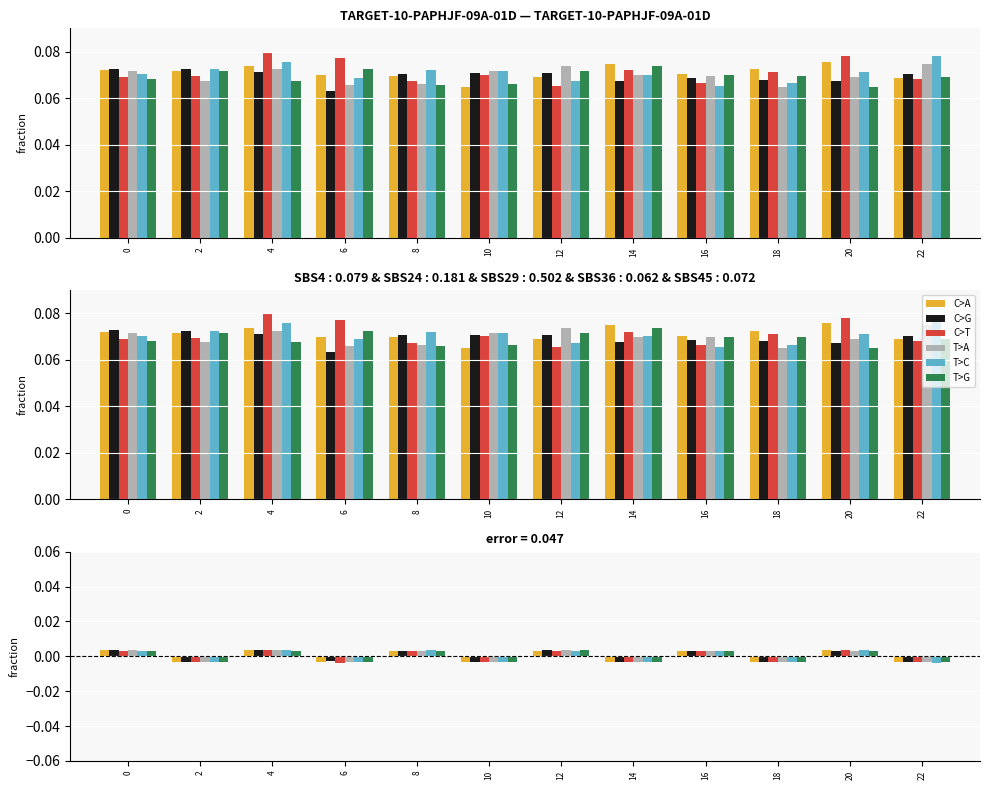

How many data points in T>G are above 0?

6